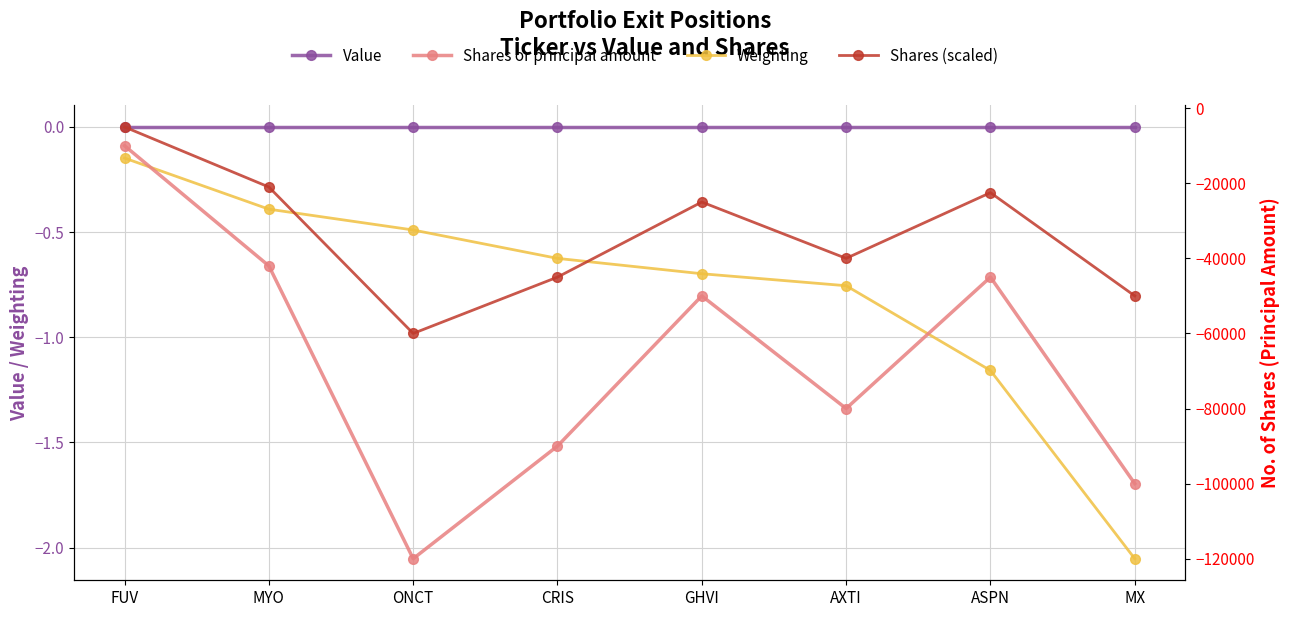

Which series has the largest total across all categories?

Value